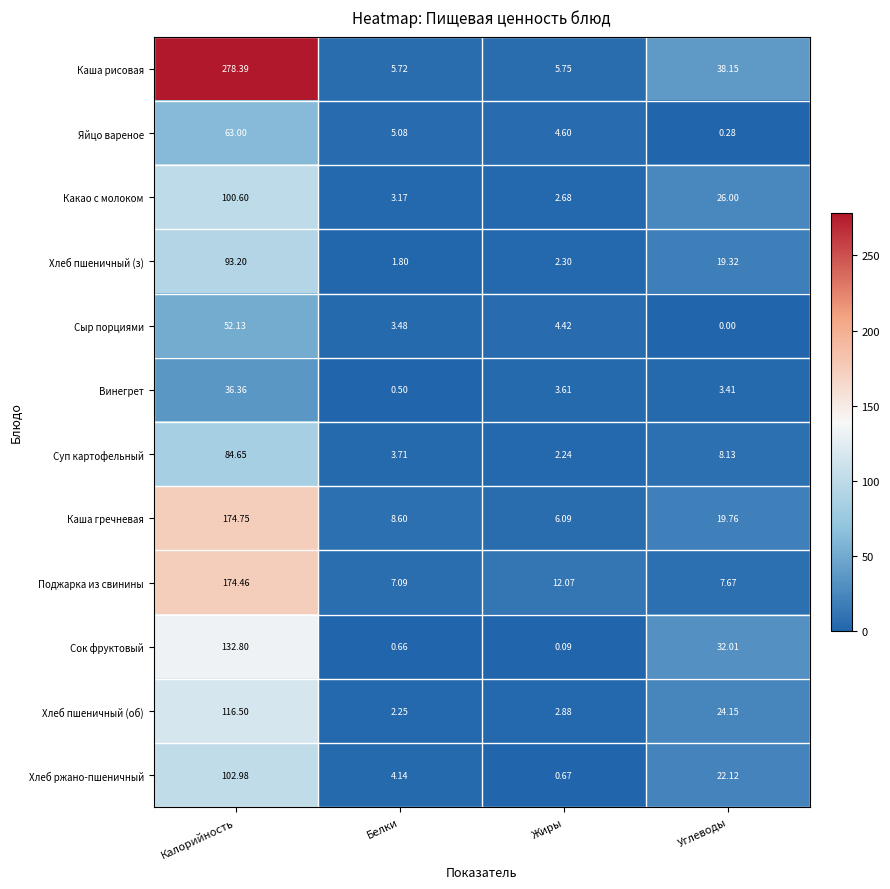

Which series has the largest range (max minus min)?

Каша рисовая